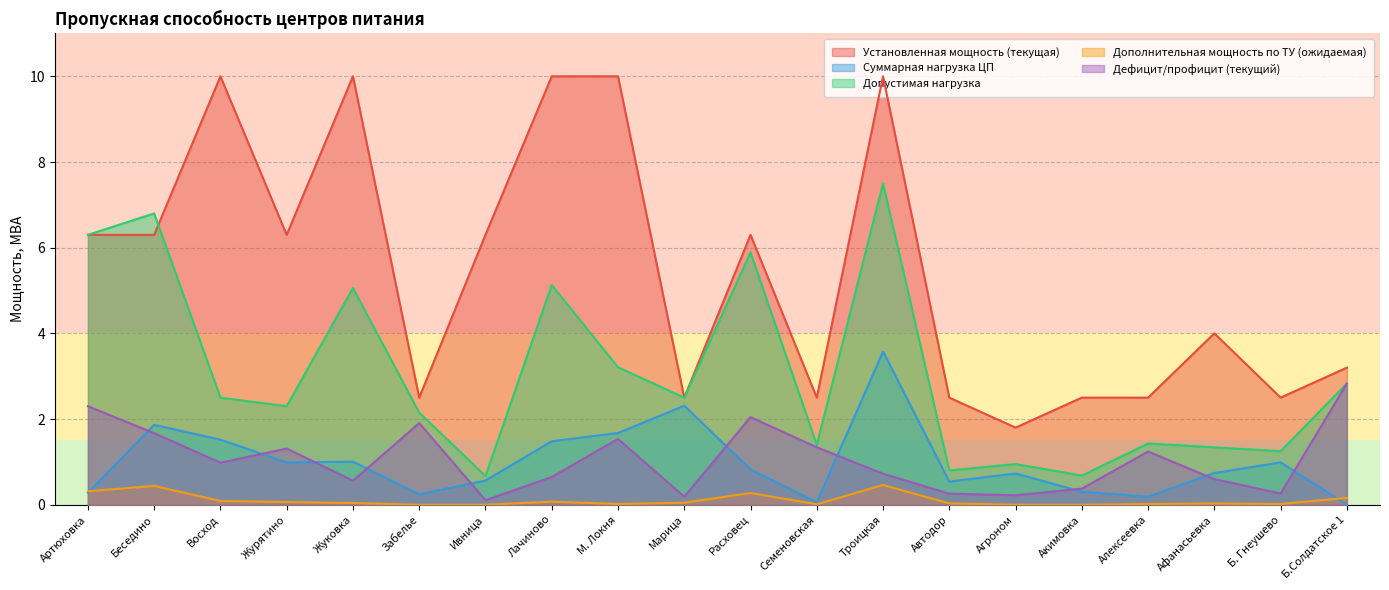

What is the total value across all series at Восход?

15.1